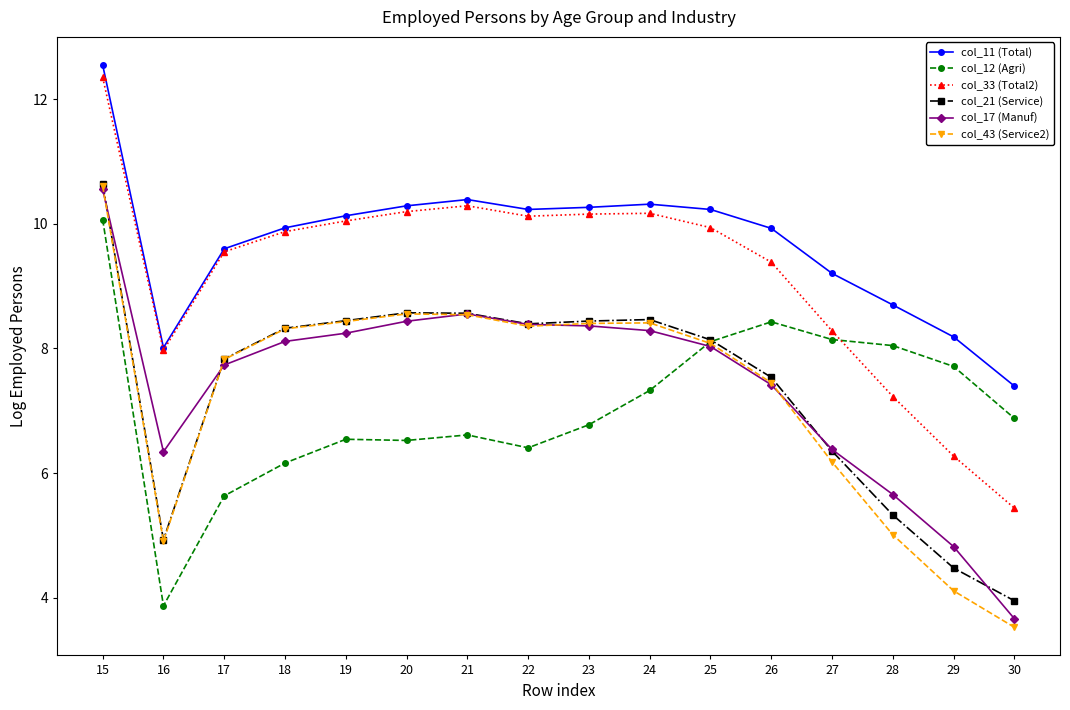

Is it true that col_21 (Service) equals 17.9 at 15?

False